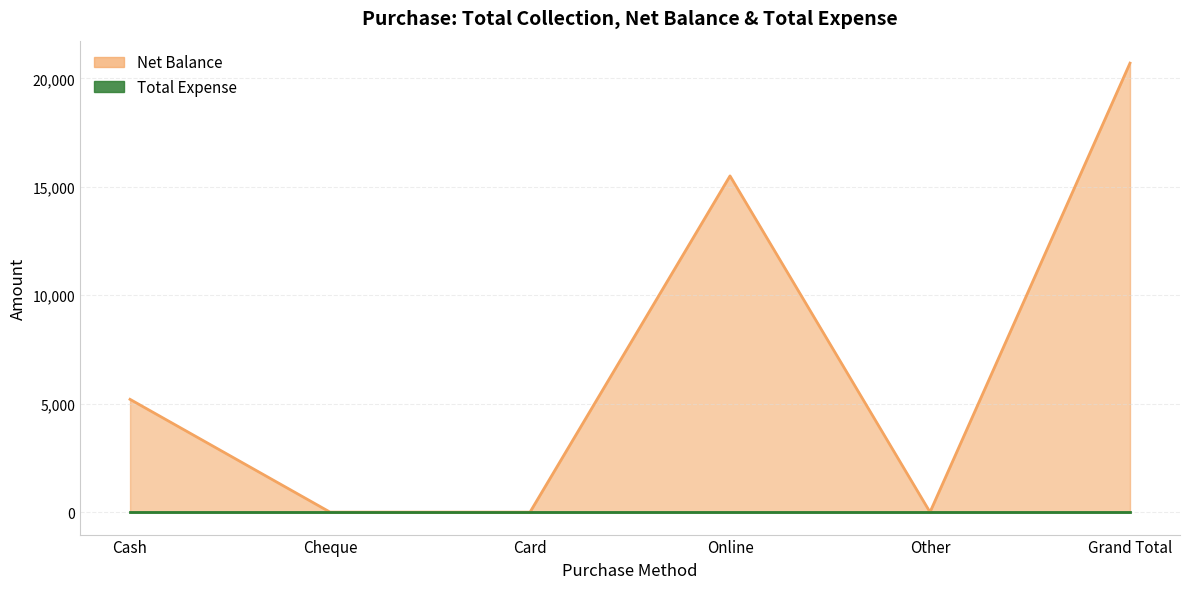

Reading left to right, list all the values displayed in this chart.

Cash=5200	Cheque=0	Card=0	Online=15500	Other=0	Grand Total=20700